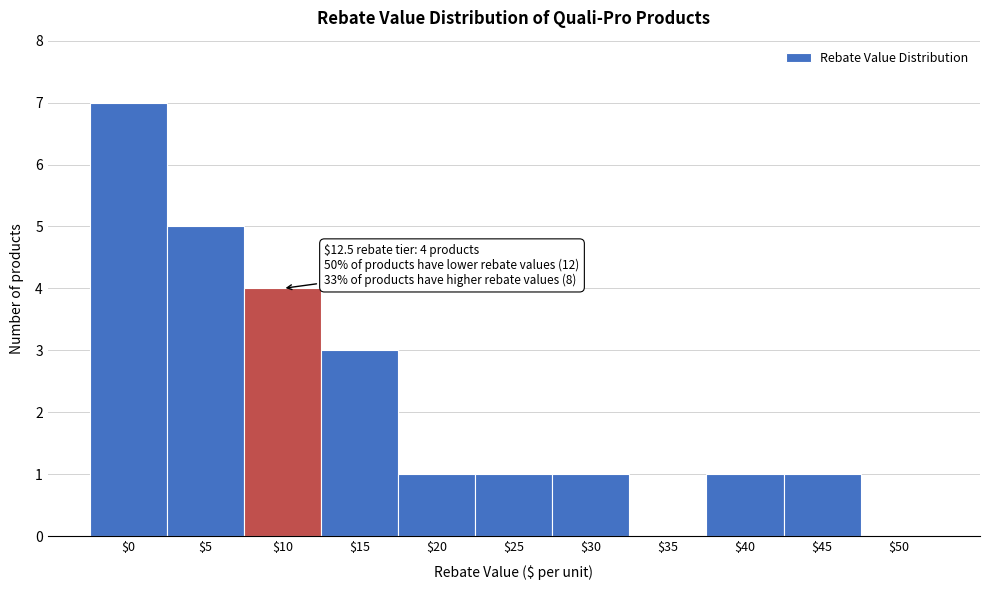

What is the greatest value displayed?

7